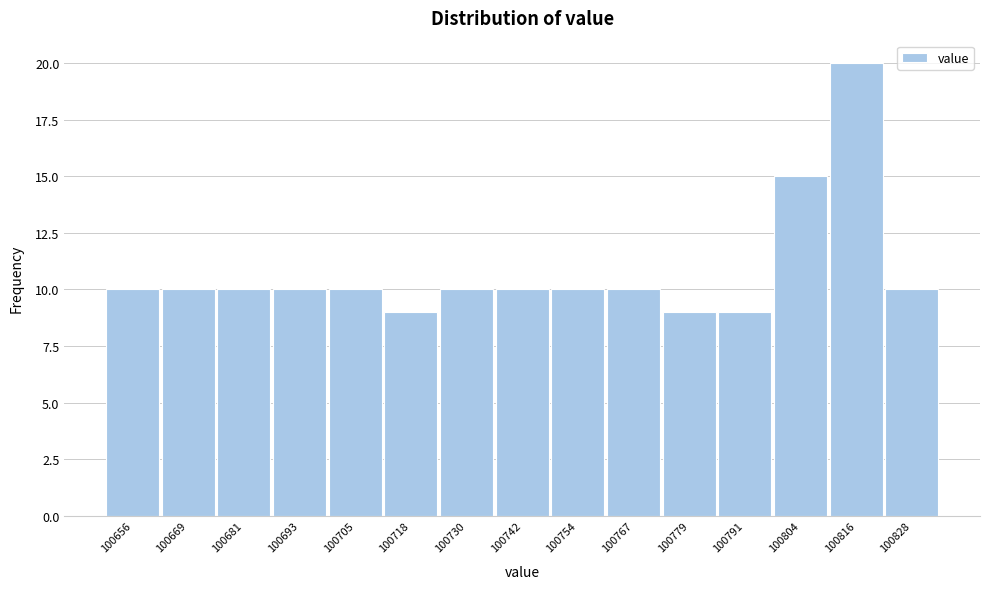

Reading left to right, list all the values displayed in this chart.

100656=10	100669=10	100681=10	100693=10	100705=10	100718=9	100730=10	100742=10	100754=10	100767=10	100779=9	100791=9	100804=15	100816=20	100828=10